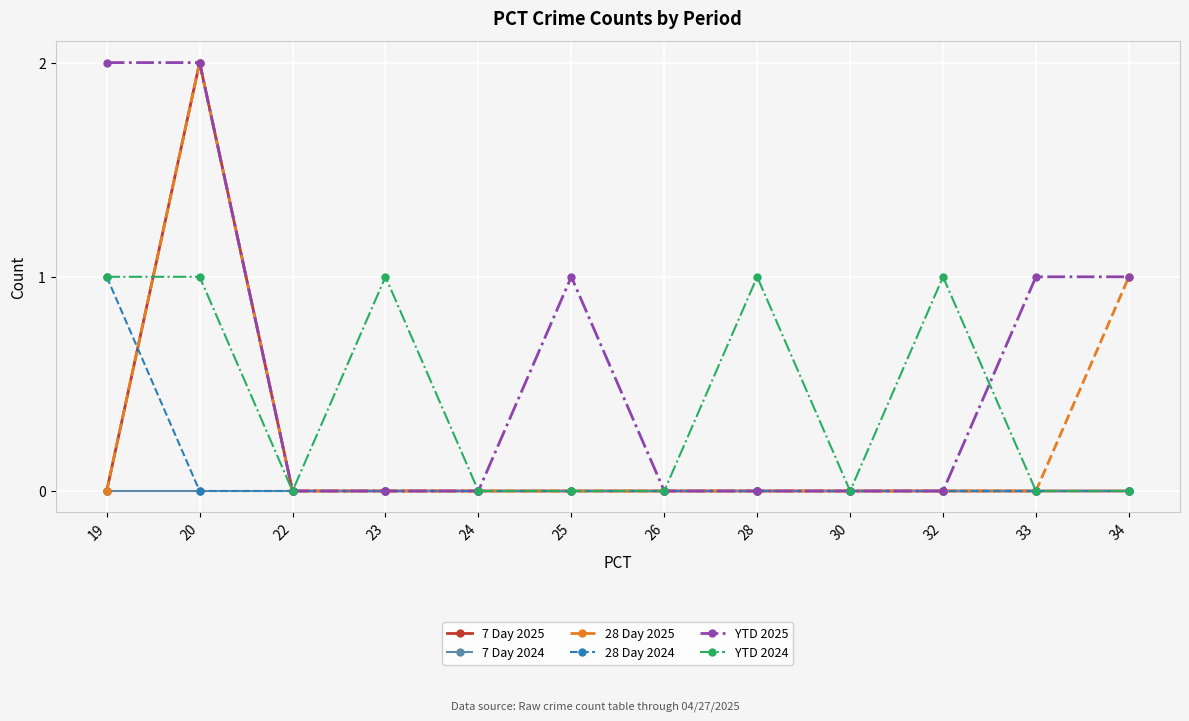

At which category is the sum across all series the highest?

20